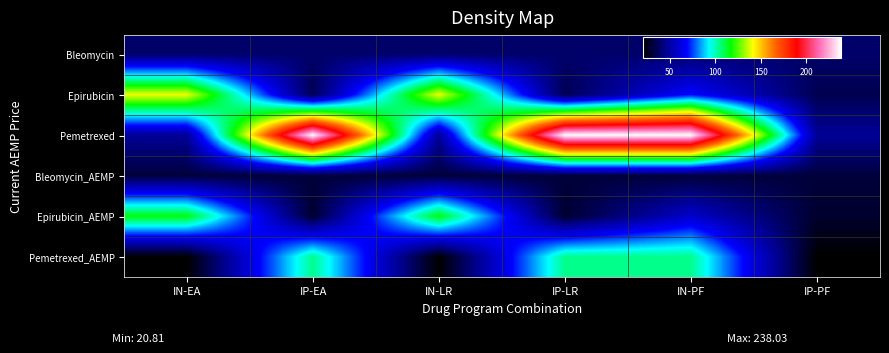

Rank the series at IN-PF from lowest to highest value.

Bleomycin_AEMP, Bleomycin, Epirubicin_AEMP, Epirubicin, Pemetrexed_AEMP, Pemetrexed